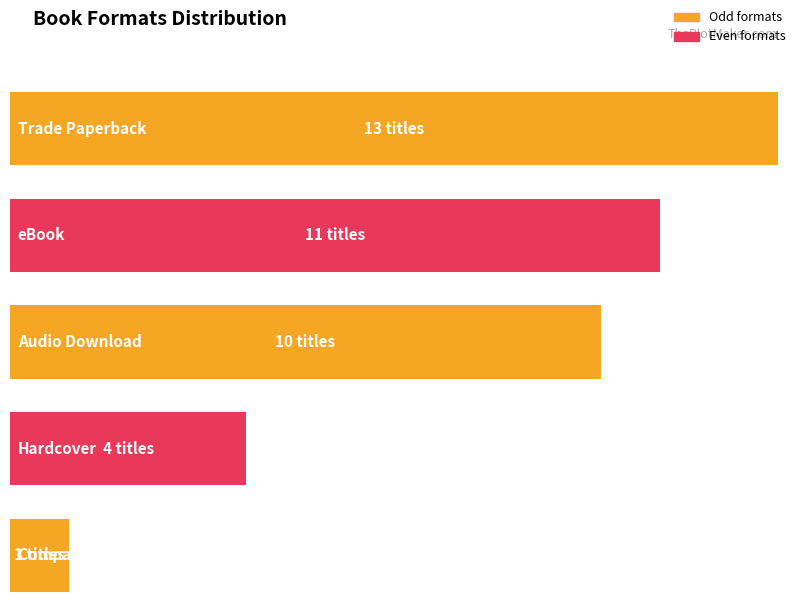

What is the average value?

8